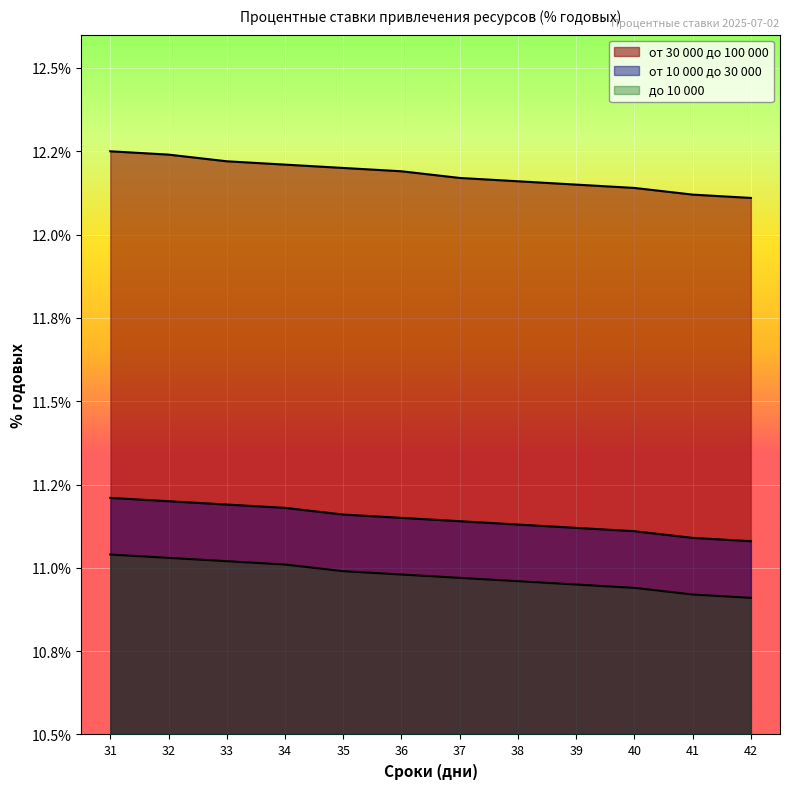

What is the difference between the second highest and second lowest values in the до 10 000 series?

0.1